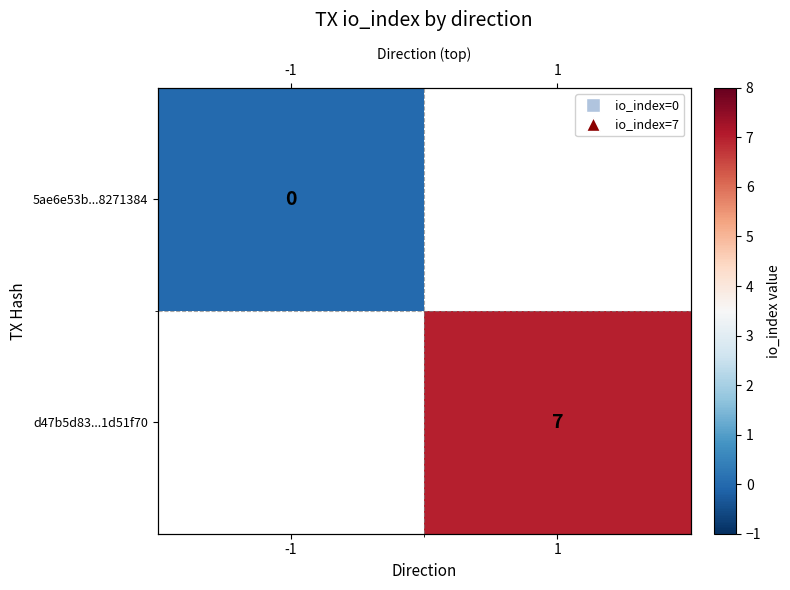

At which category does the chart reach its minimum across all series?

-1